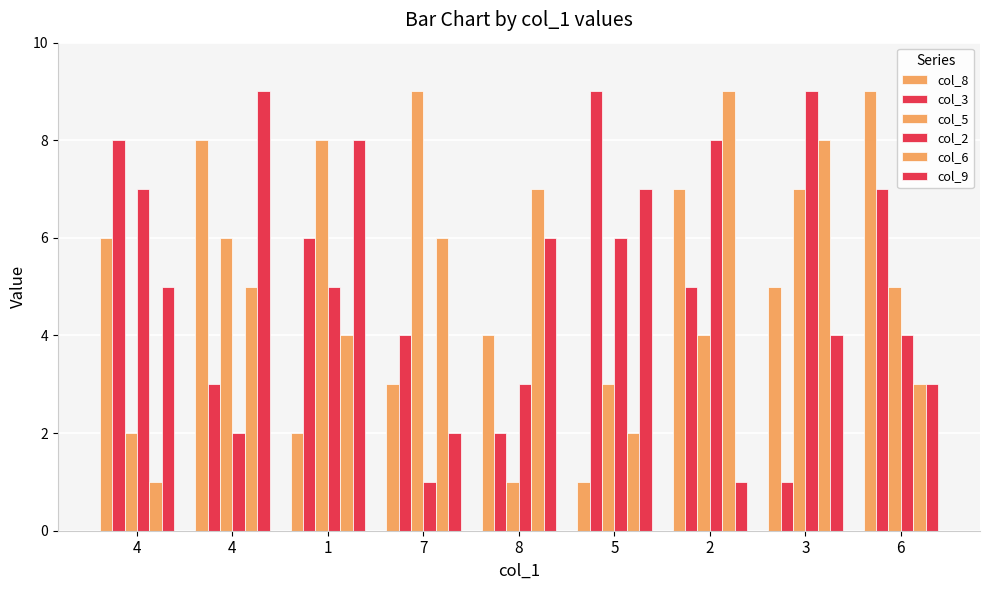

How many distinct data groups are displayed?

6